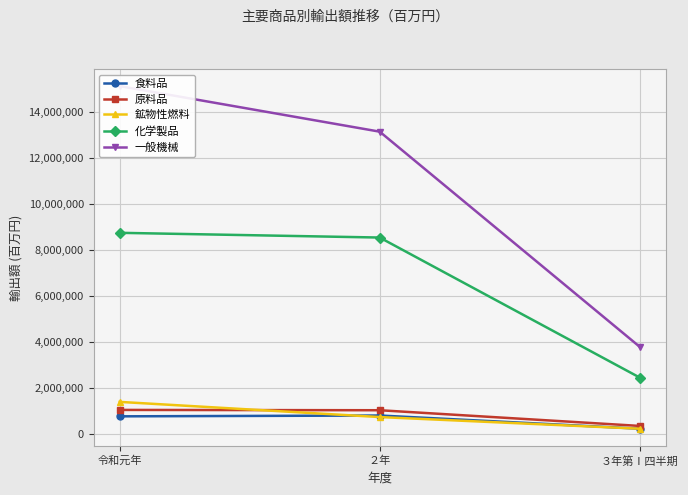

What is the spread (max minus min) of values at 令和元年?

14367351